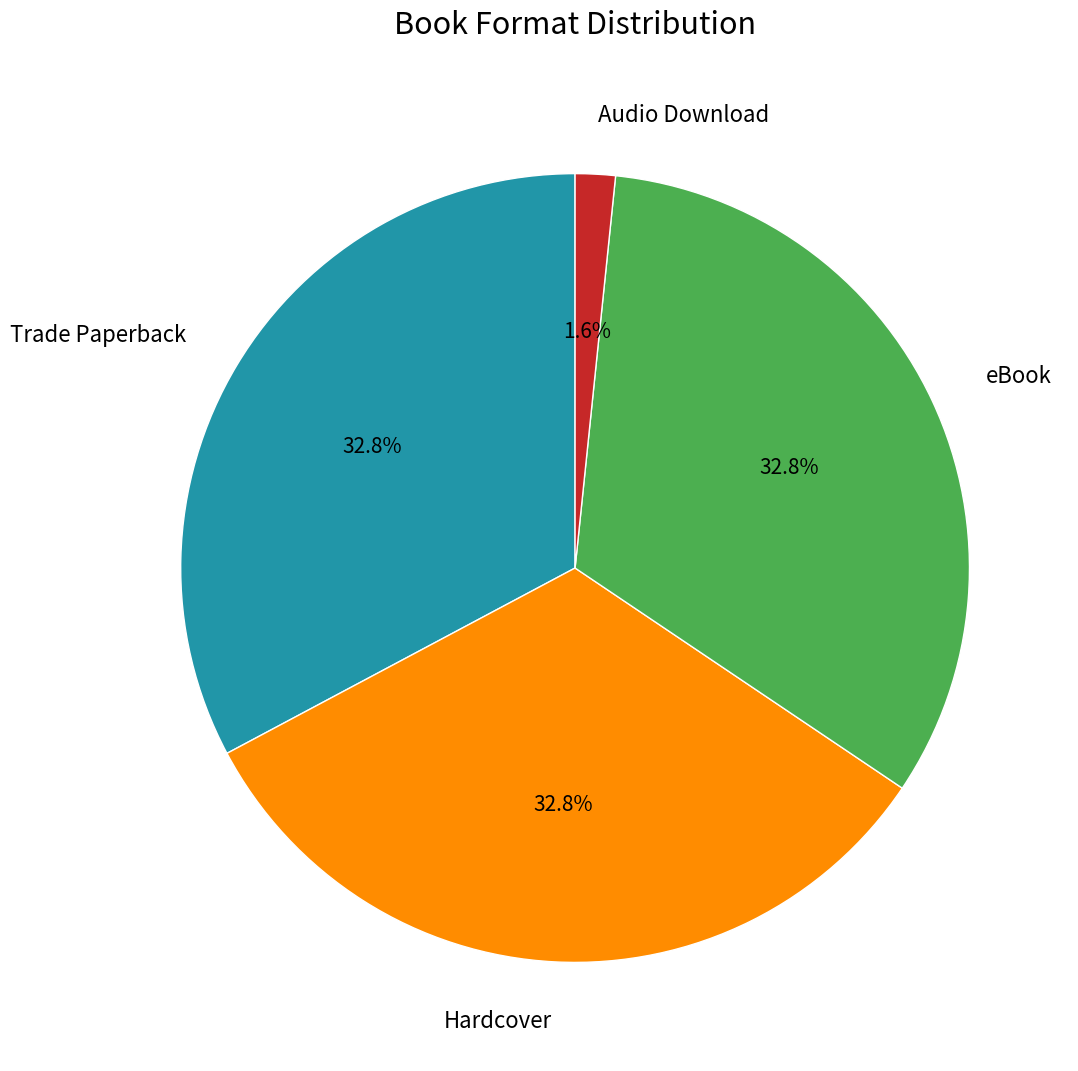

Which slice is the smallest?

Audio Download